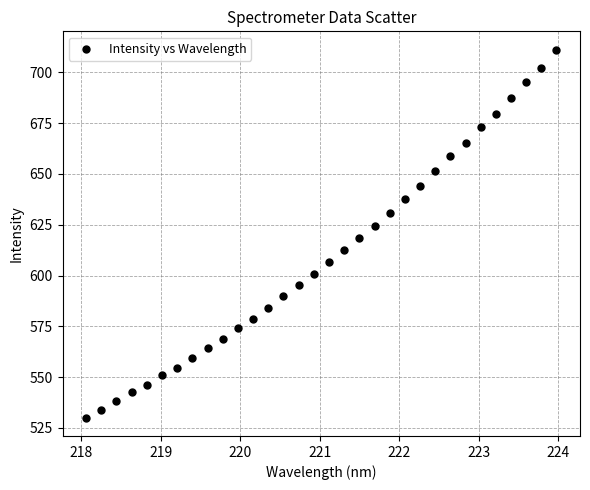

What is the range of X values (max minus min)?

5.9